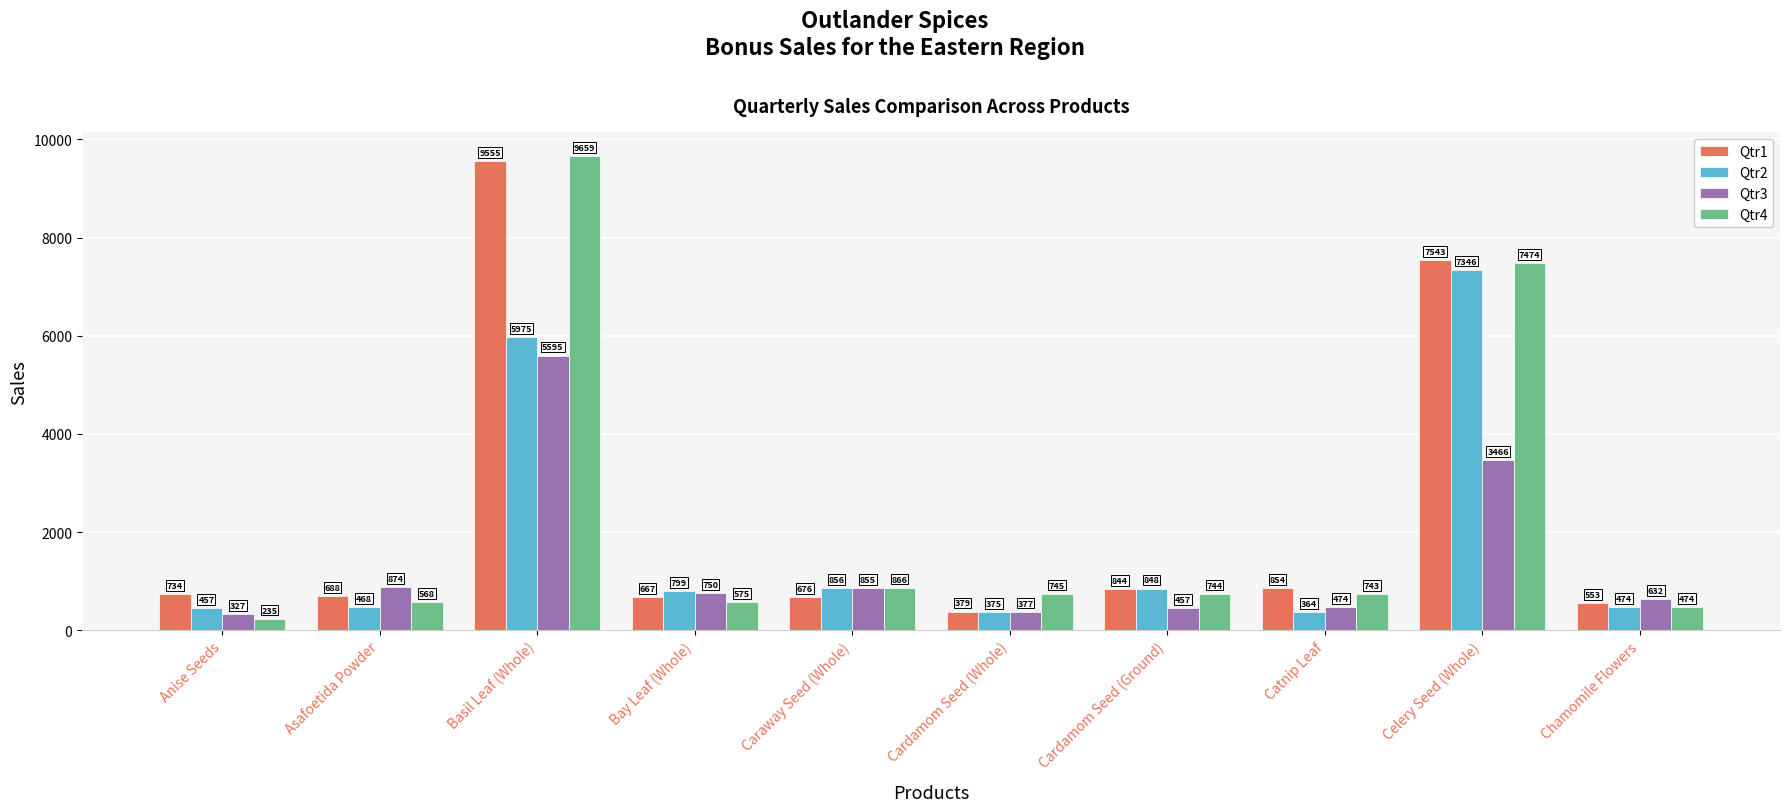

Reading right to left, transcribe all the data shown in this chart.

Qtr1: Chamomile Flowers=553	Celery Seed (Whole)=7543	Catnip Leaf=854	Cardamom Seed (Ground)=844	Cardamom Seed (Whole)=379	Caraway Seed (Whole)=676	Bay Leaf (Whole)=667	Basil Leaf (Whole)=9555	Asafoetida Powder=688	Anise Seeds=734
Qtr2: Chamomile Flowers=474	Celery Seed (Whole)=7346	Catnip Leaf=364	Cardamom Seed (Ground)=848	Cardamom Seed (Whole)=375	Caraway Seed (Whole)=856	Bay Leaf (Whole)=799	Basil Leaf (Whole)=5975	Asafoetida Powder=468	Anise Seeds=457
Qtr3: Chamomile Flowers=632	Celery Seed (Whole)=3466	Catnip Leaf=474	Cardamom Seed (Ground)=457	Cardamom Seed (Whole)=377	Caraway Seed (Whole)=855	Bay Leaf (Whole)=750	Basil Leaf (Whole)=5595	Asafoetida Powder=874	Anise Seeds=327
Qtr4: Chamomile Flowers=474	Celery Seed (Whole)=7474	Catnip Leaf=743	Cardamom Seed (Ground)=744	Cardamom Seed (Whole)=745	Caraway Seed (Whole)=866	Bay Leaf (Whole)=575	Basil Leaf (Whole)=9659	Asafoetida Powder=568	Anise Seeds=235